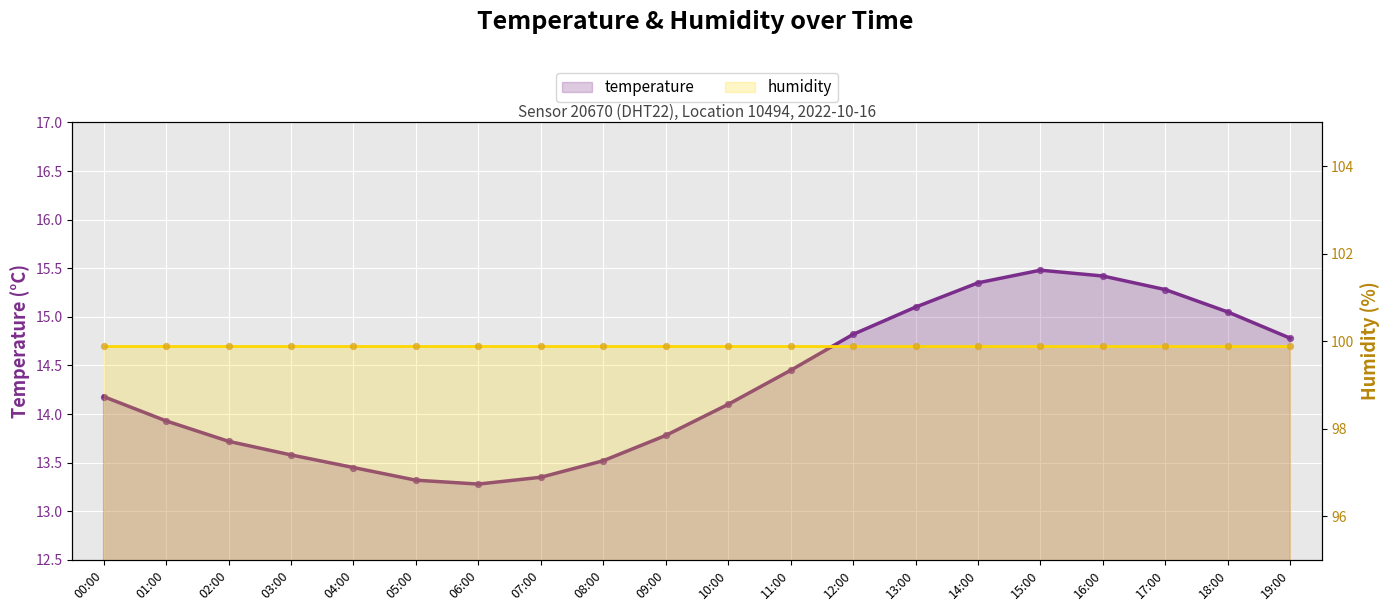

What are all the series names shown in the legend?

temperature, humidity